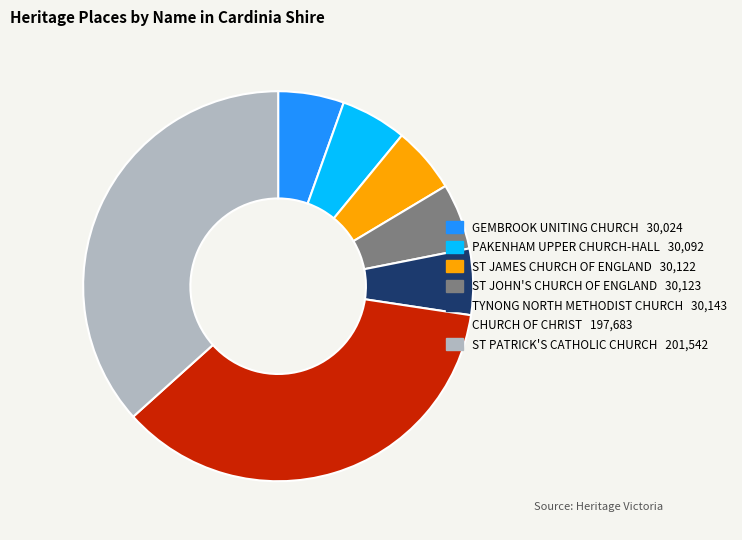

Which has a higher value, ST JOHN'S CHURCH OF ENGLAND or ST PATRICK'S CATHOLIC CHURCH?

ST PATRICK'S CATHOLIC CHURCH